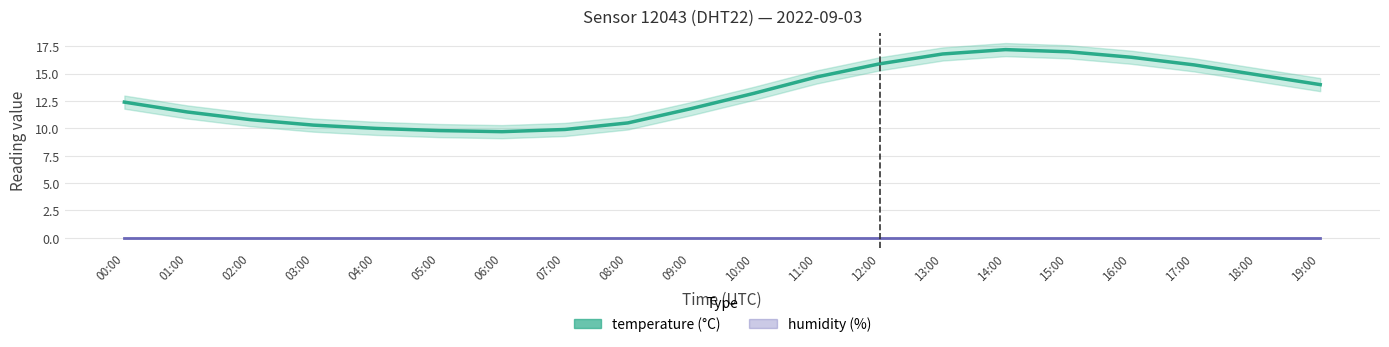

At which label is humidity closest to 0?

00:00